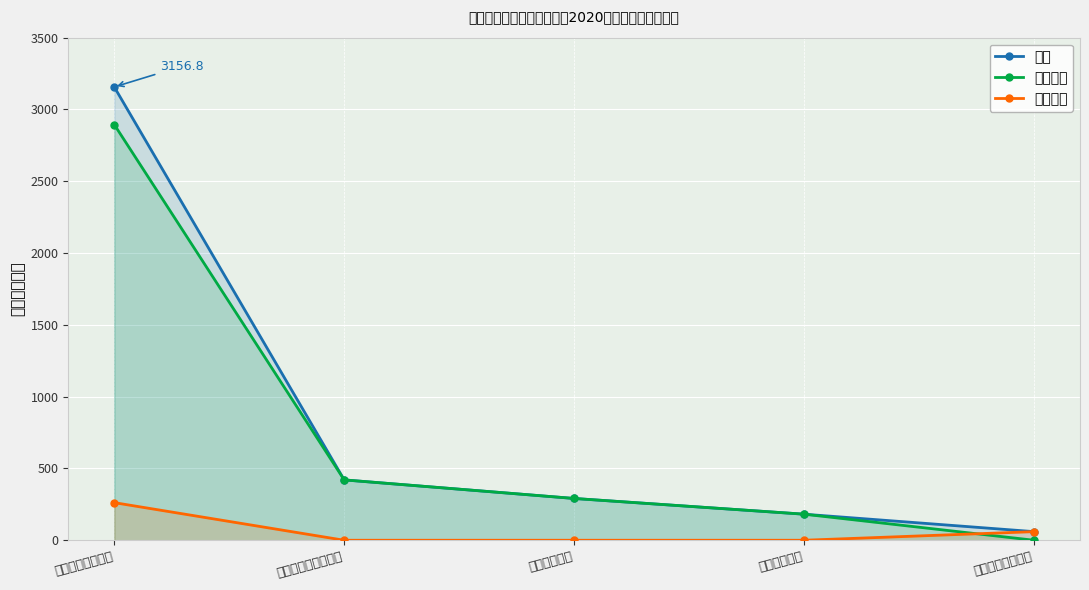

What value does the 基本支出 series have at 住房保障支出?

181.5